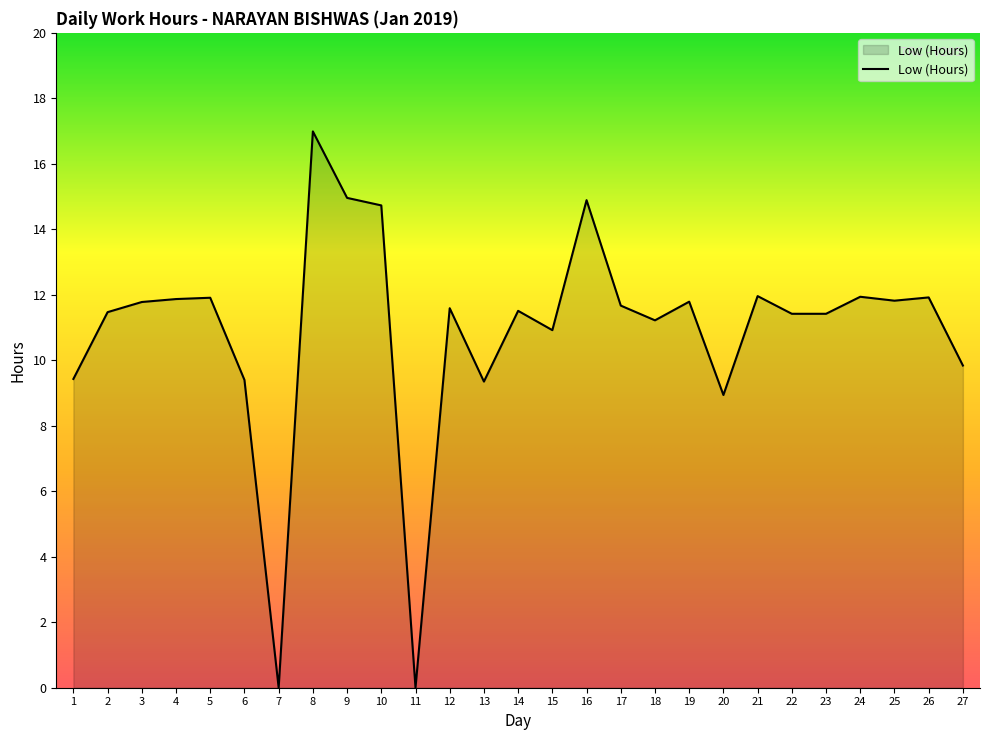

What is the maximum value shown in the chart?

17.0